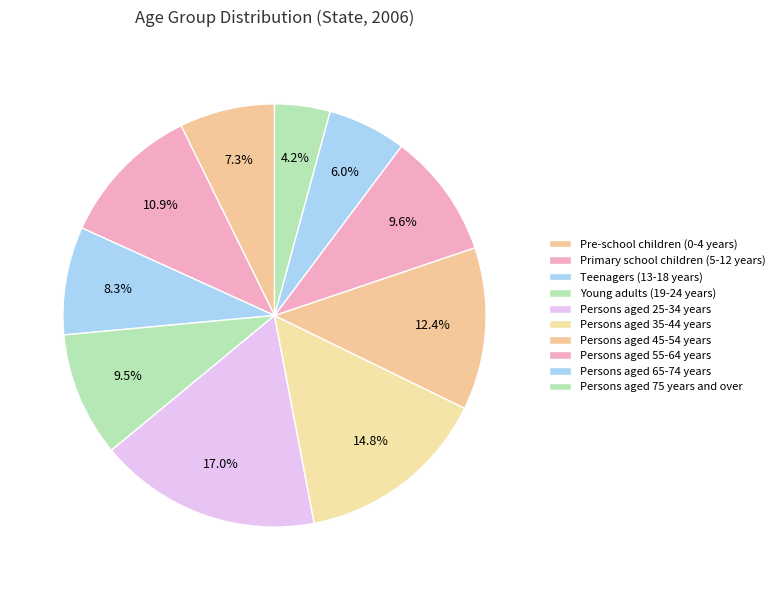

Do Primary school children (5-12 years) and Persons aged 35-44 years together represent more than half of the pie?

No